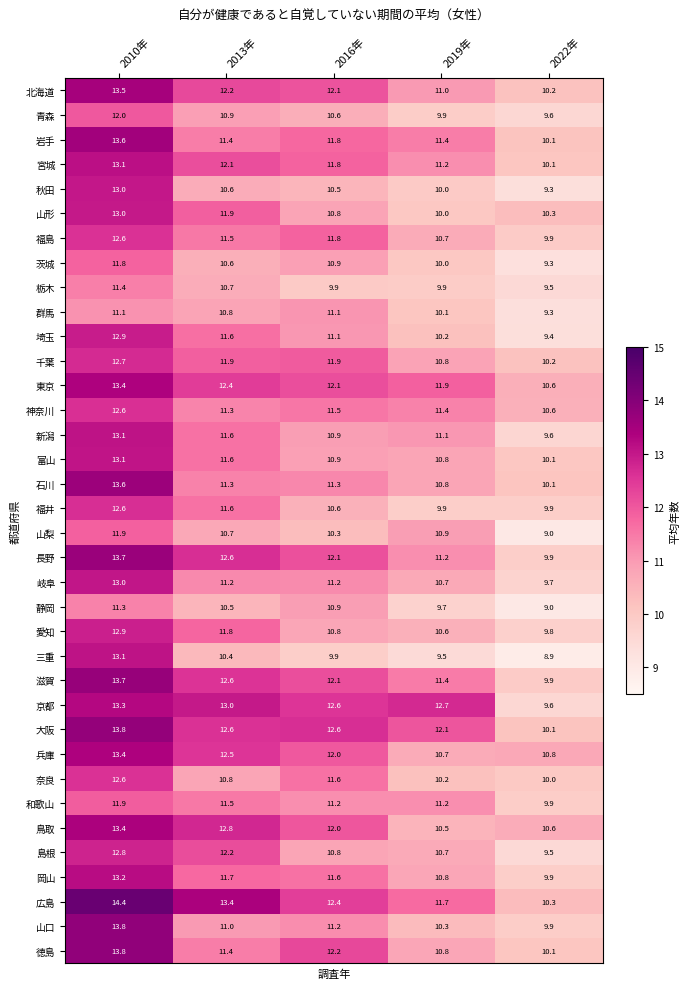

Count the number of categories in the chart.

5